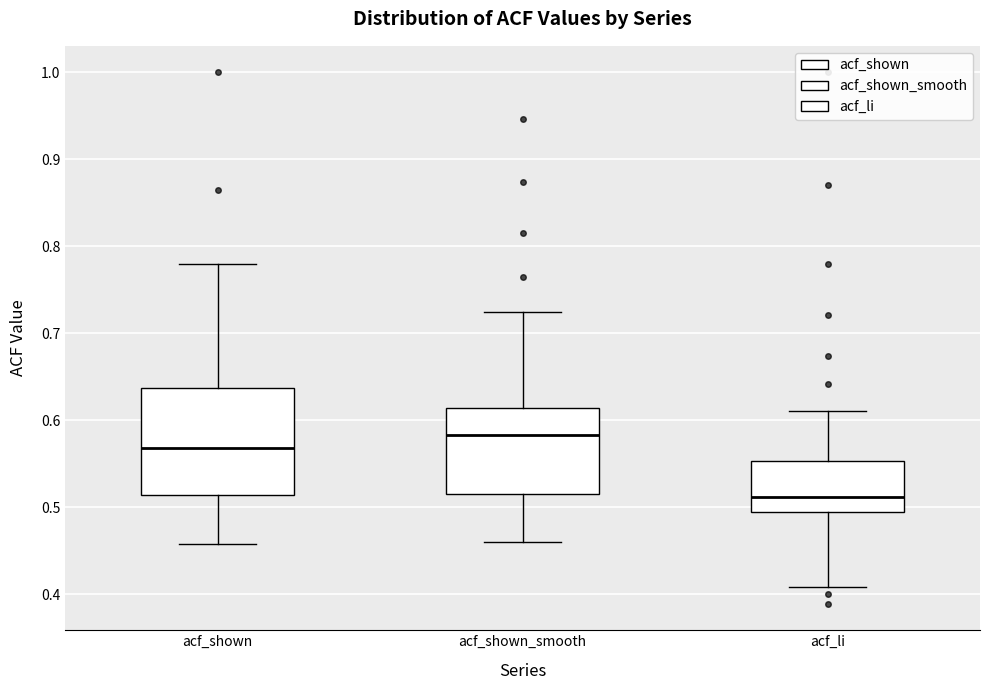

Which box's median line is the lowest?

acf_li